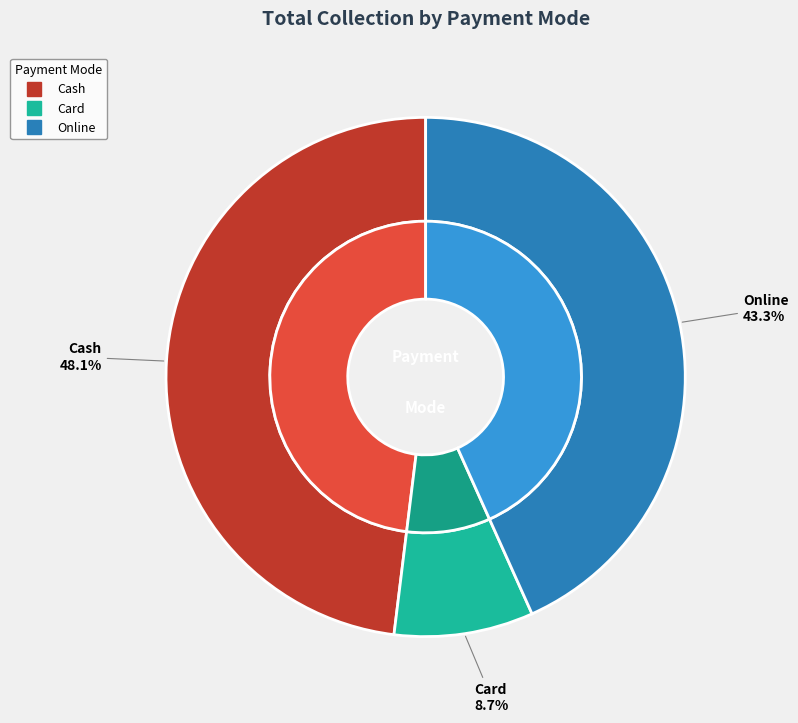

What percentage is NOT represented by Cash?

51.9%